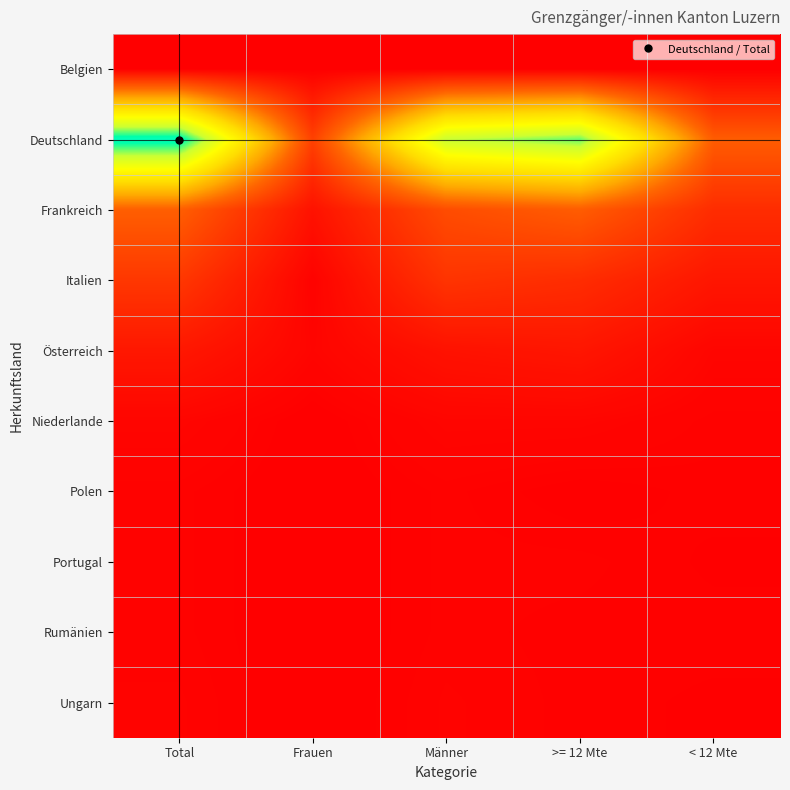

What is the total value across all series at Total?

832